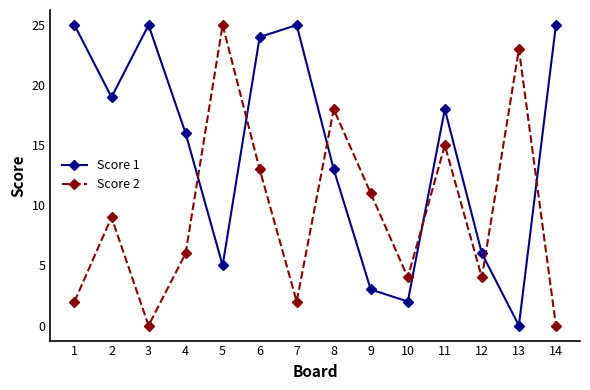

How many times do Score 1 and Score 2 cross each other?

6